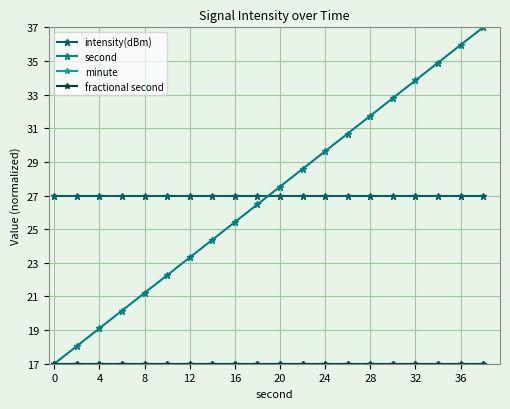

True or false: fractional second and second intersect in this chart.

False